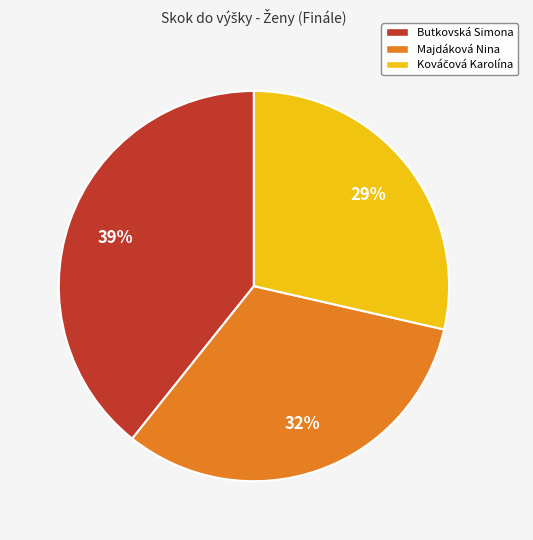

Is there a majority slice in this chart?

No